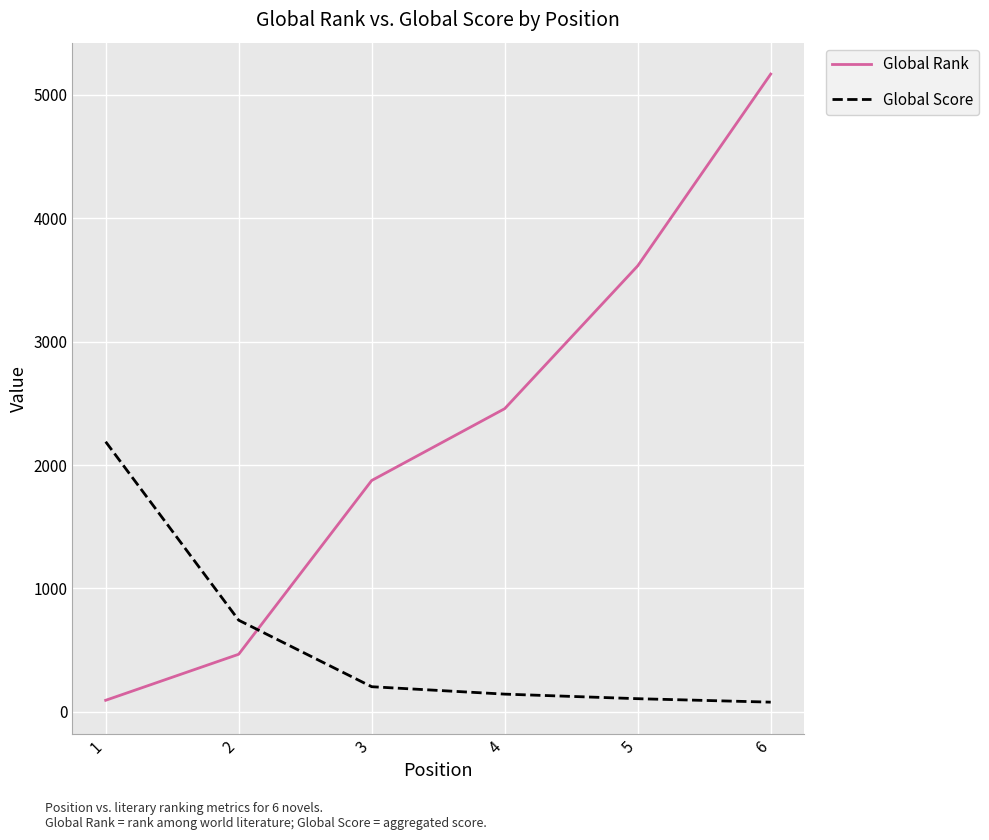

What is the difference between the highest and lowest values at 3?

1671